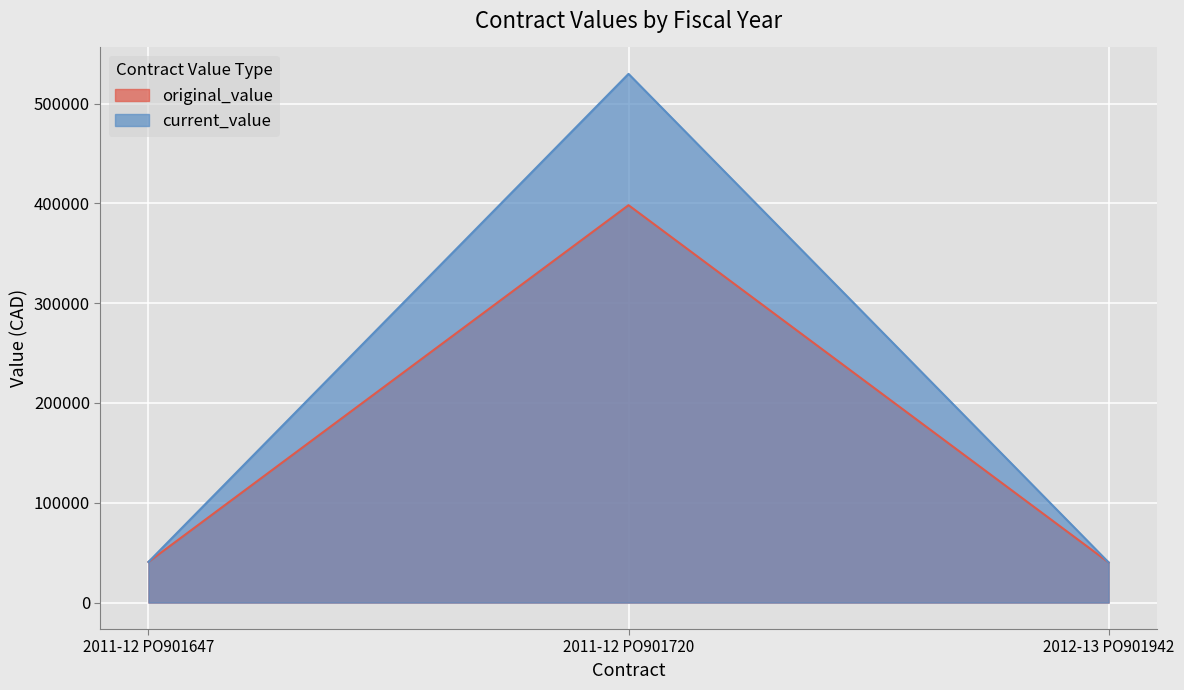

At which label does current_value first exceed 40720?

2011-12 PO901720